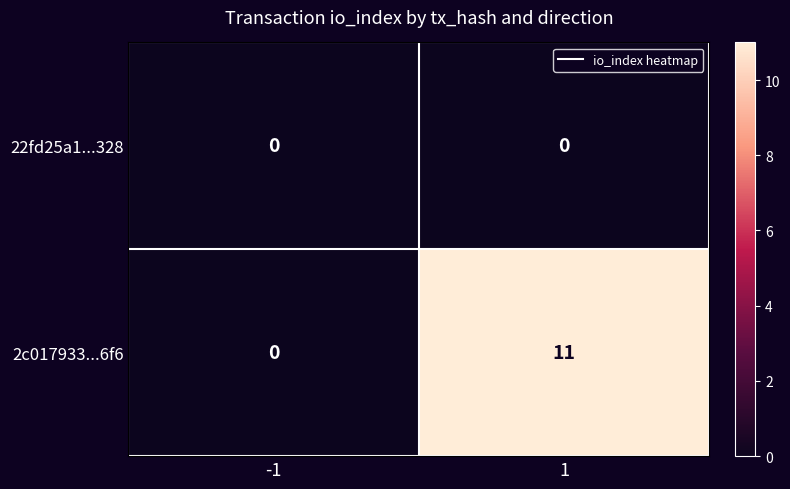

Which series has the largest range (max minus min)?

2c017933...6f6